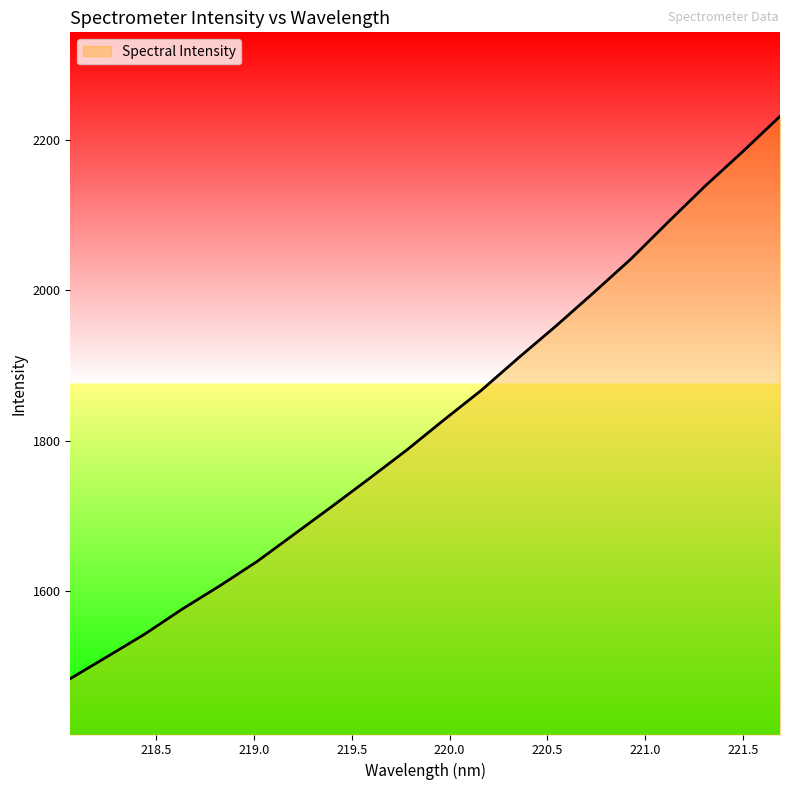

What is the difference between the maximum and minimum values?

746.8